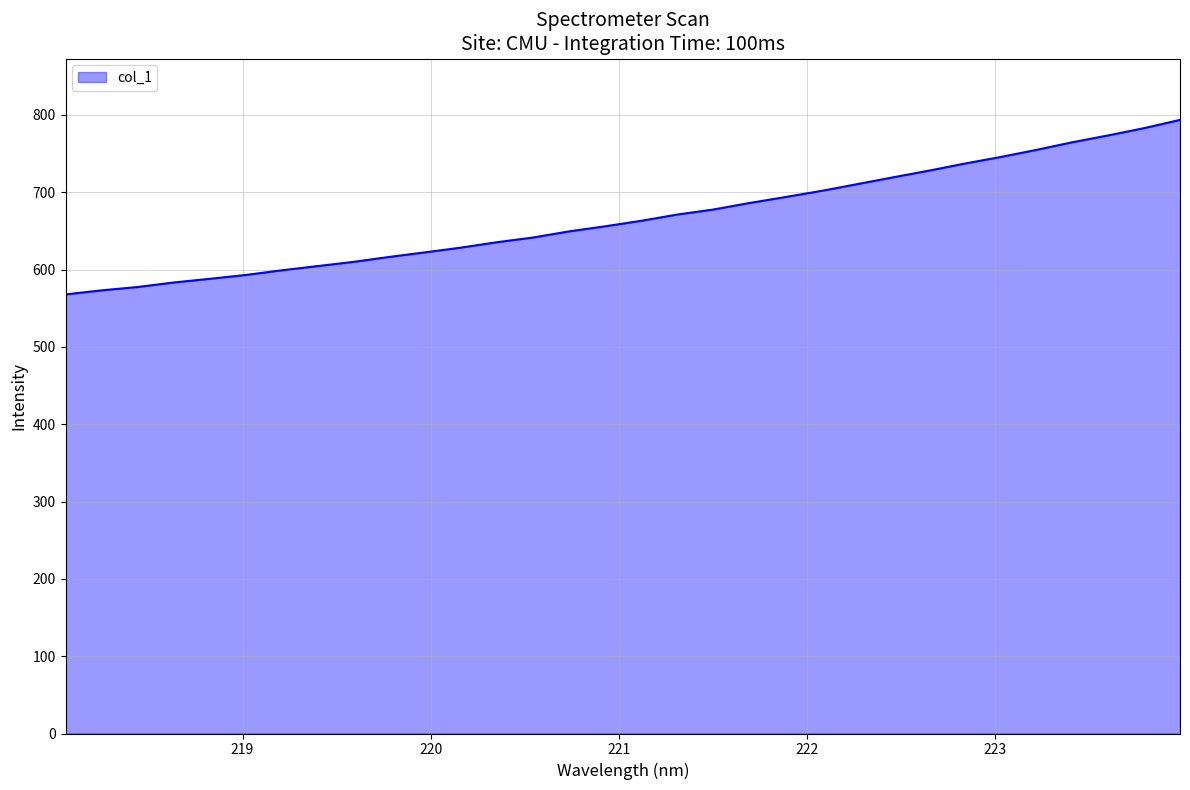

What is the difference between the maximum and minimum values?

225.7